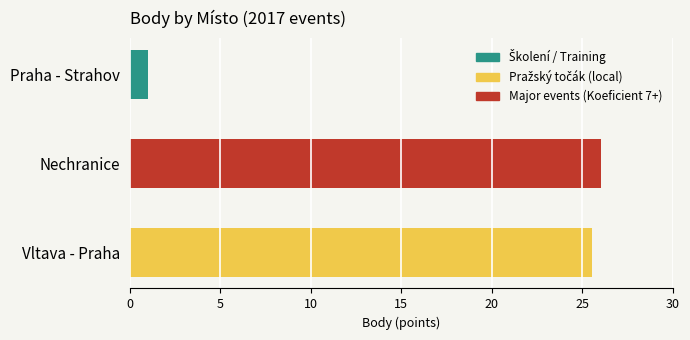

What is the total value across all series at Praha - Strahov?

1.0